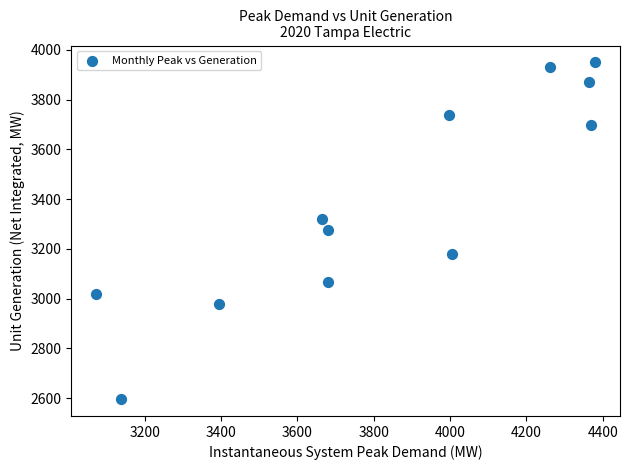

What is the range of Y values (max minus min)?

1354.2